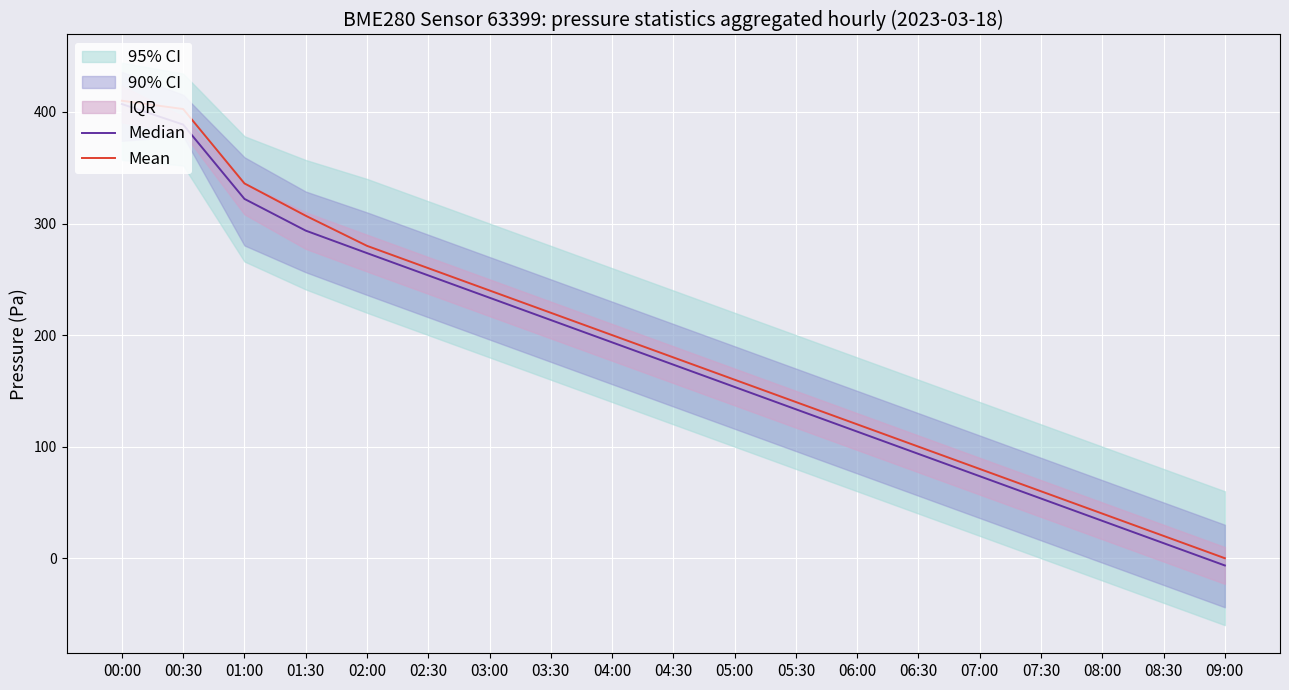

How many positive values does the Mean series have?

18